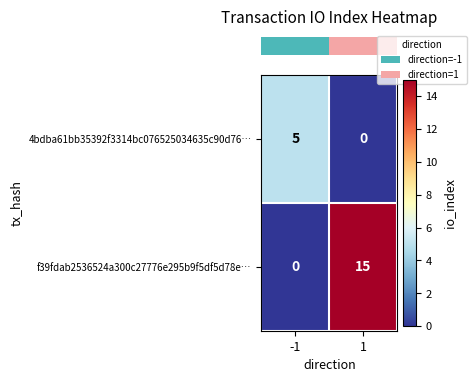

At which category does the chart reach its peak across all series?

1